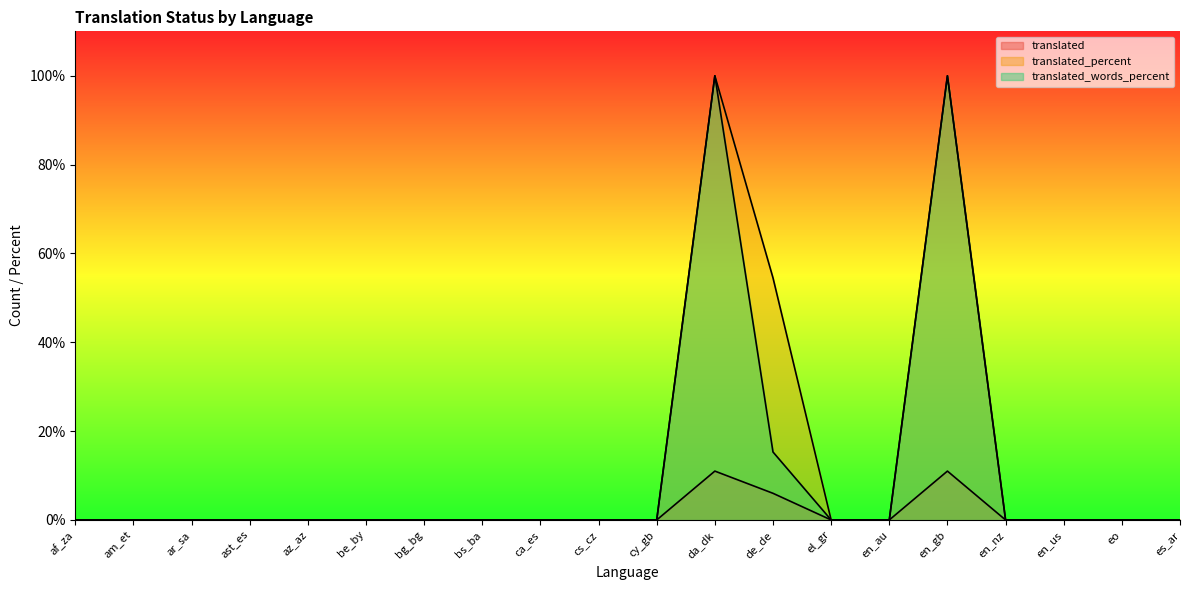

What is the average value of the translated series?

1.4